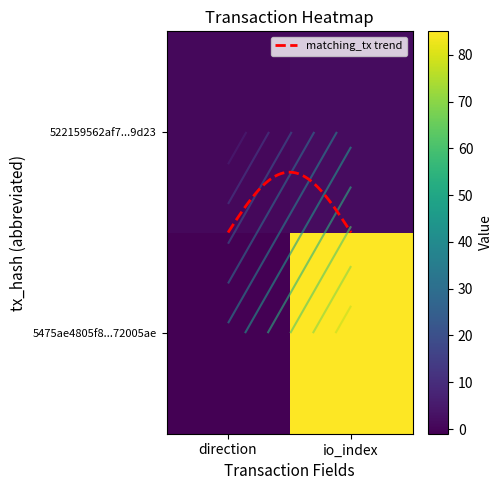

What is the sum of the 522159562af7d61d5851d675f239ed532199d23 values at io_index and direction?

3